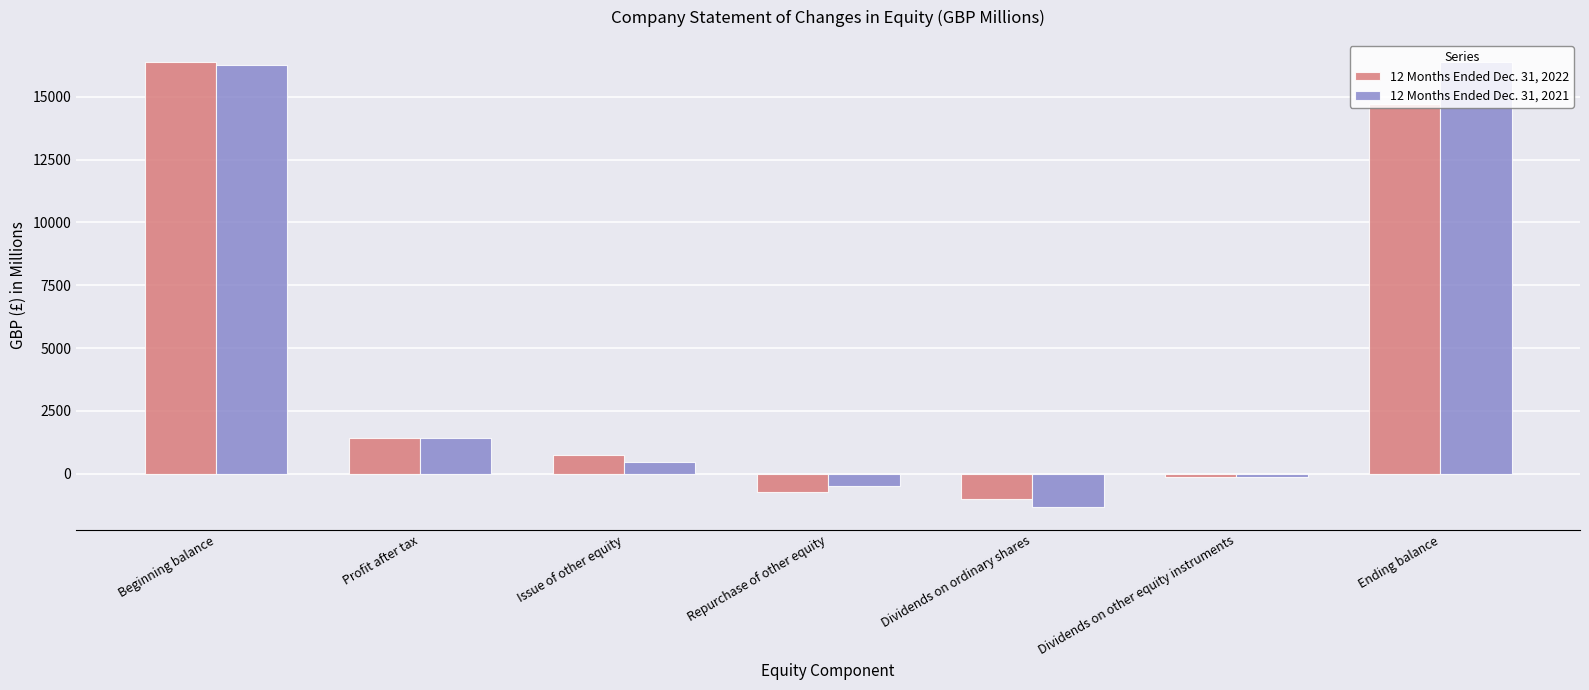

How many categories are shown in the chart?

7